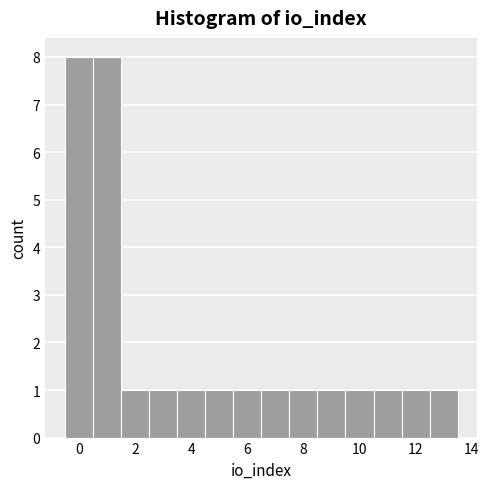

Reading left to right, list every bar in this chart as the range it spans on the x-axis followed by its height. Neither the bar edges nor the heights are printed on the chart, so give them approximately, as read against the axes.

-0.5 to 0.5: 8
0.5 to 1.5: 8
1.5 to 2.5: 1
2.5 to 3.5: 1
3.5 to 4.5: 1
4.5 to 5.5: 1
5.5 to 6.5: 1
6.5 to 7.5: 1
7.5 to 8.5: 1
8.5 to 9.5: 1
9.5 to 10.5: 1
10.5 to 11.5: 1
11.5 to 12.5: 1
12.5 to 13.5: 1